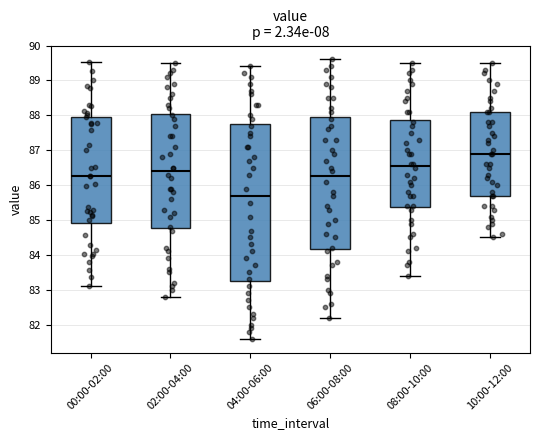

Comparing the boxes themselves (not the whiskers), which one is the tallest?

04:00-06:00